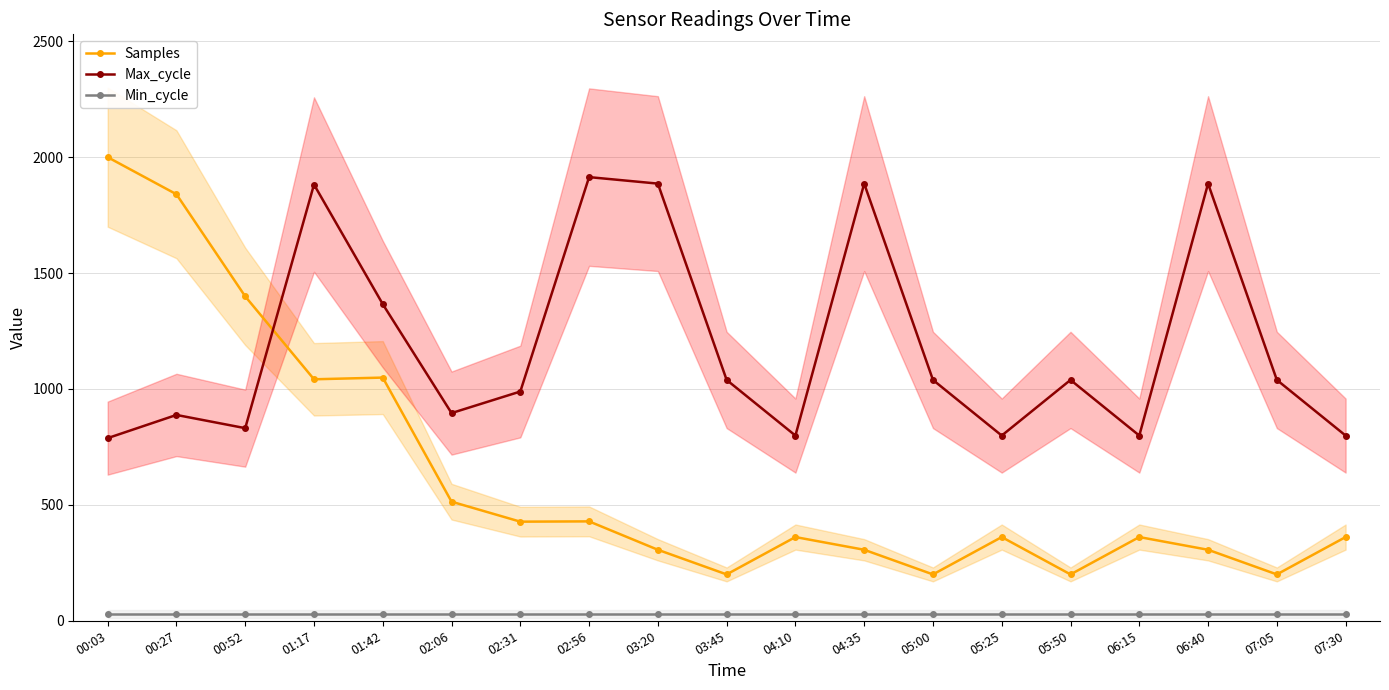

Is the value of Min_cycle at 07:30 greater than the value of Max_cycle at 00:52?

No